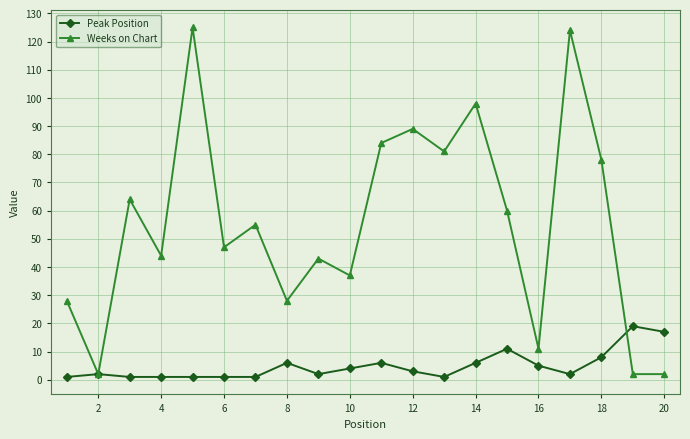

How many lines are shown in the chart?

2